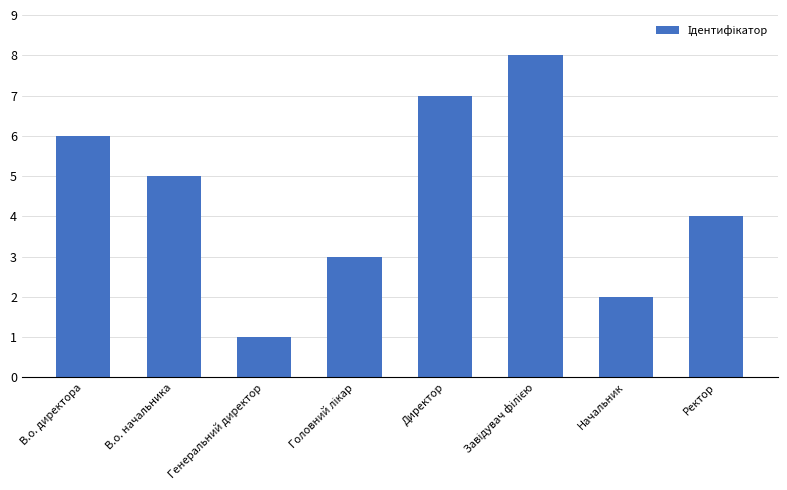

Which has a higher value, Директор or В.о. директора?

Директор